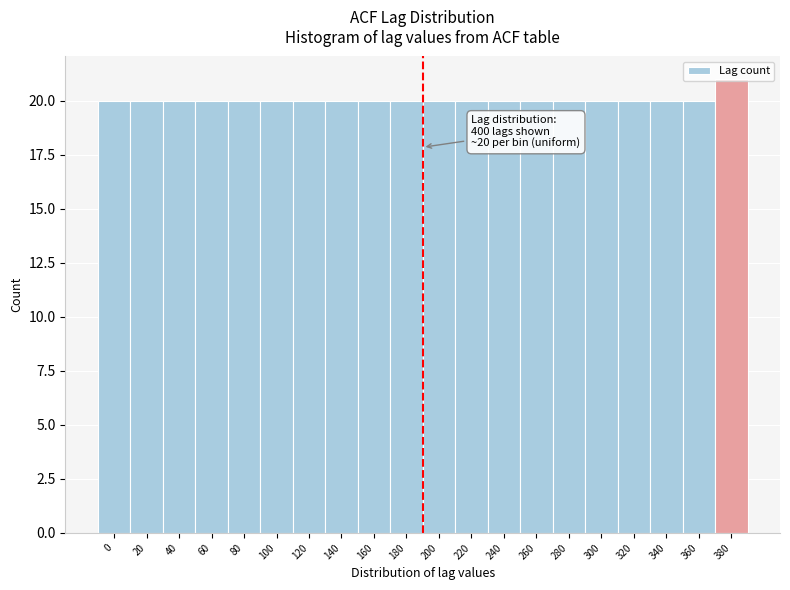

What is the approximate value at 280?

20